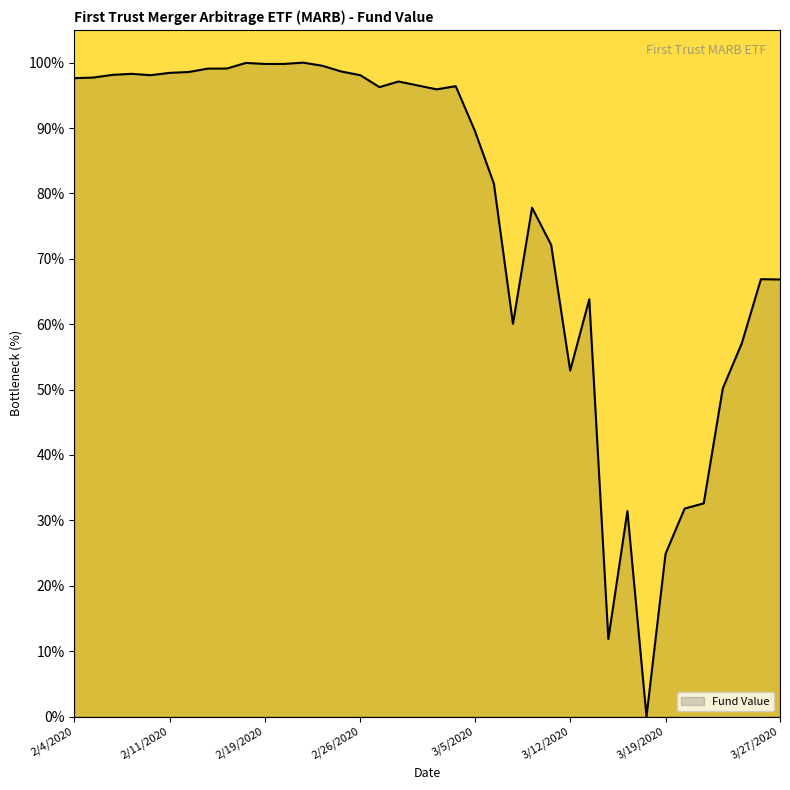

What is the difference between the maximum and minimum values?

100.0